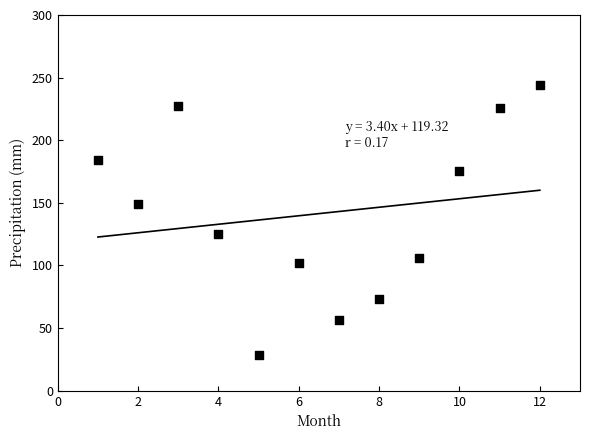

What is the average X value?

6.5